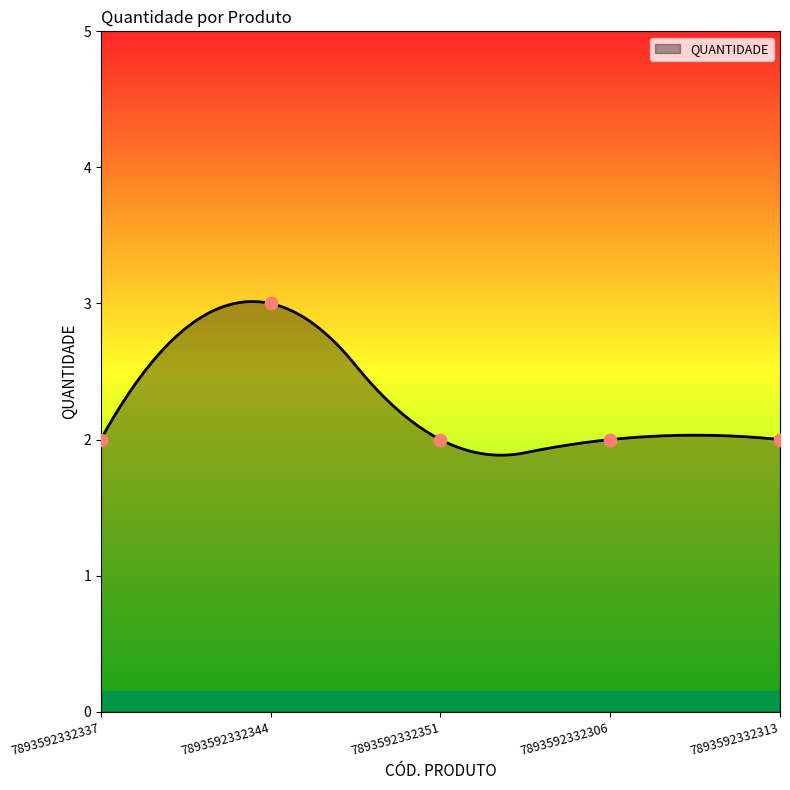

Approximately how many times larger is the value at 7893592332306 compared to 7893592332351?

1.0